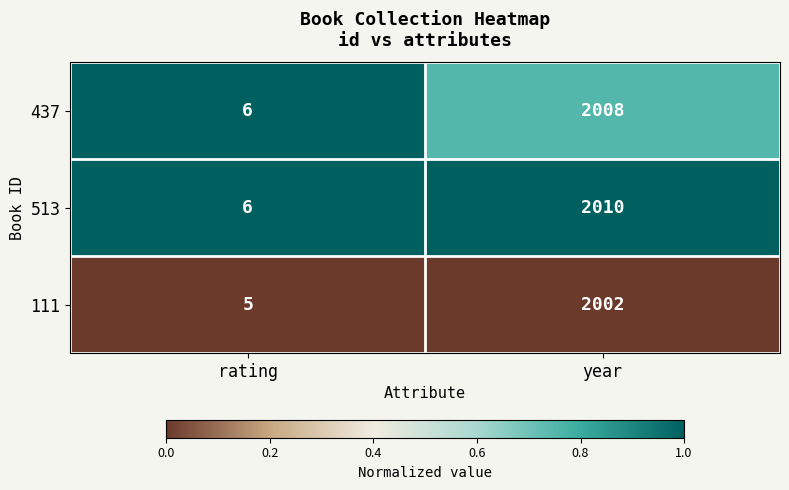

Where is 513 nearest to the value 1008?

rating